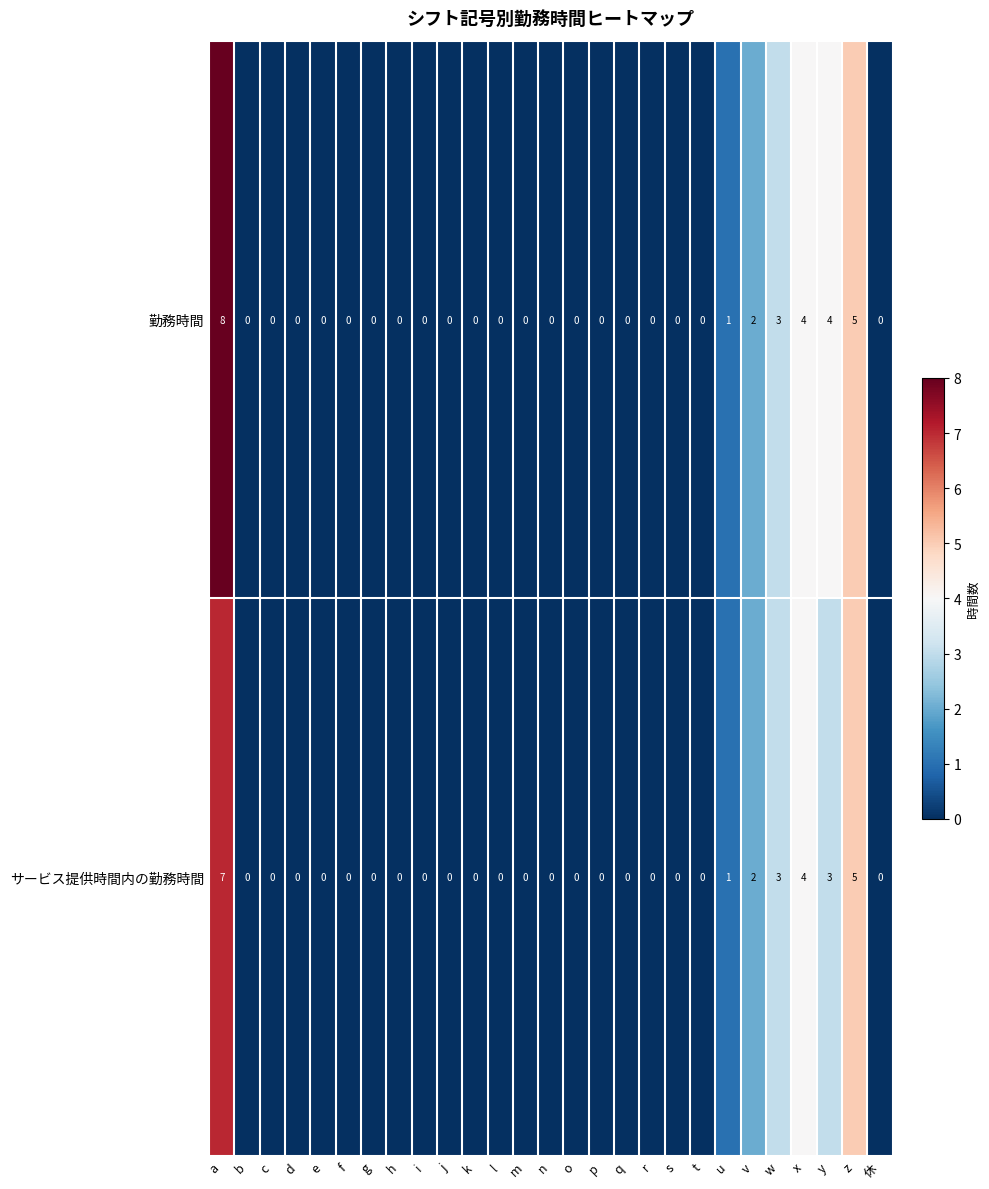

What is the sum of all サービス提供時間内の勤務時間 values?

25